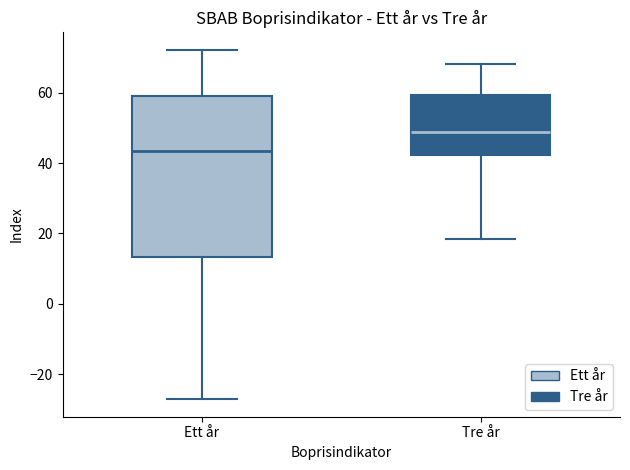

Comparing the boxes themselves (not the whiskers), which one is the tallest?

Ett år